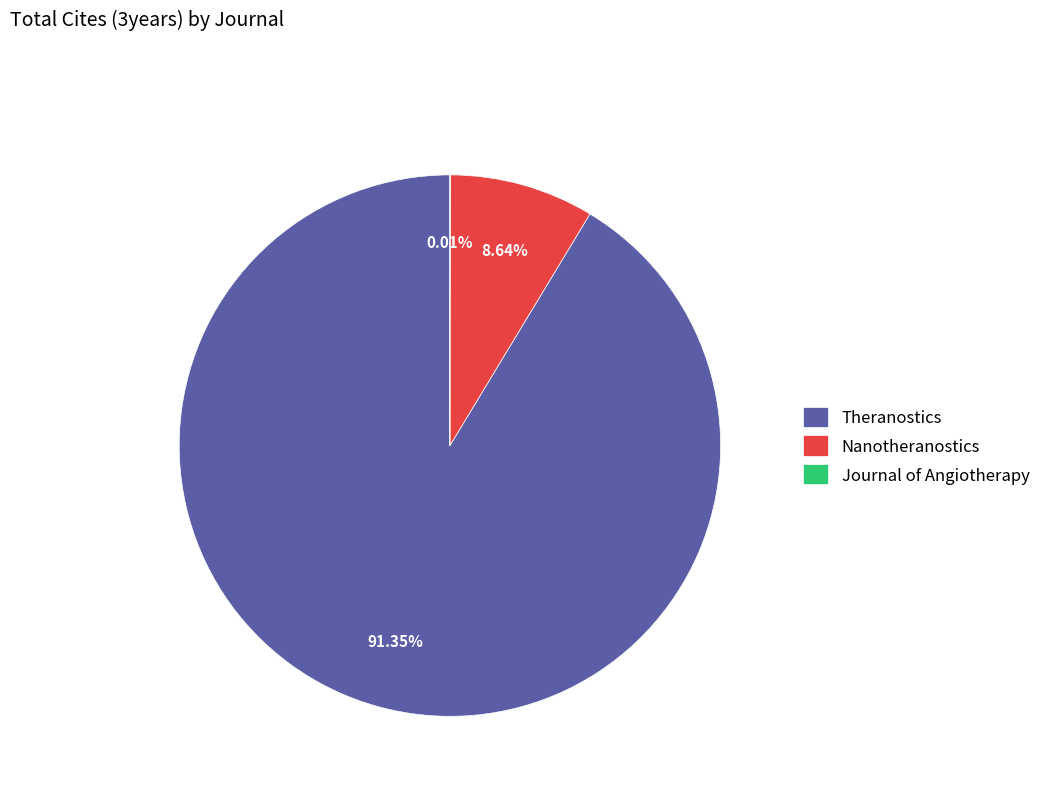

Do Nanotheranostics and Theranostics together represent more than half of the pie?

Yes